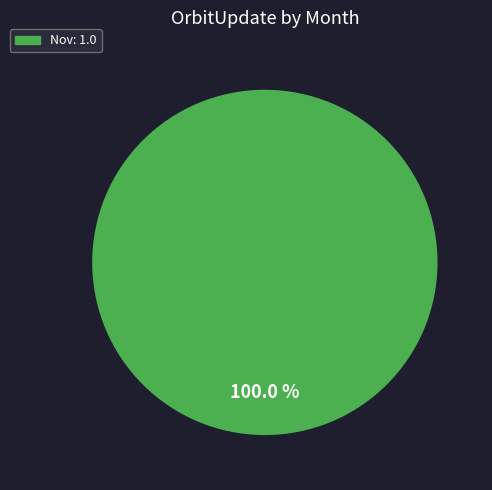

Does any single category account for the majority?

Yes